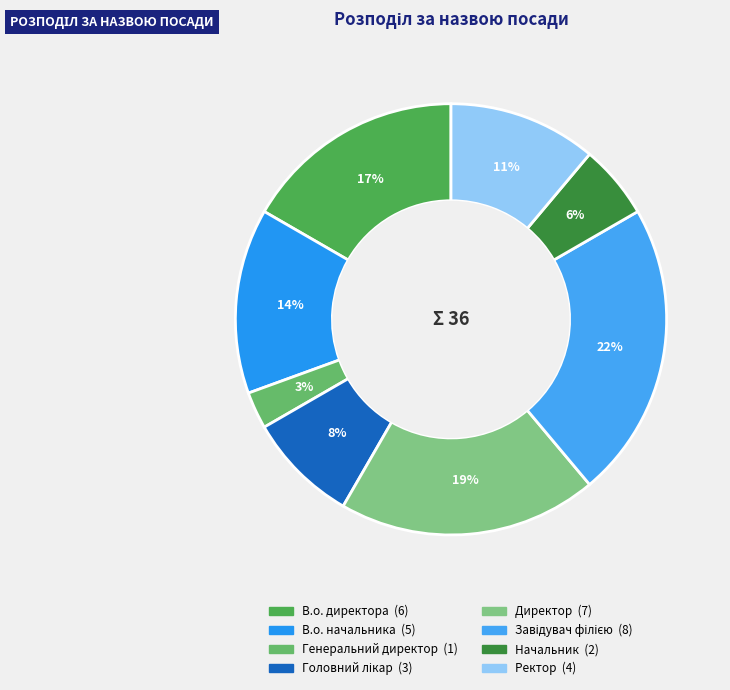

How many segments does this pie chart have?

8